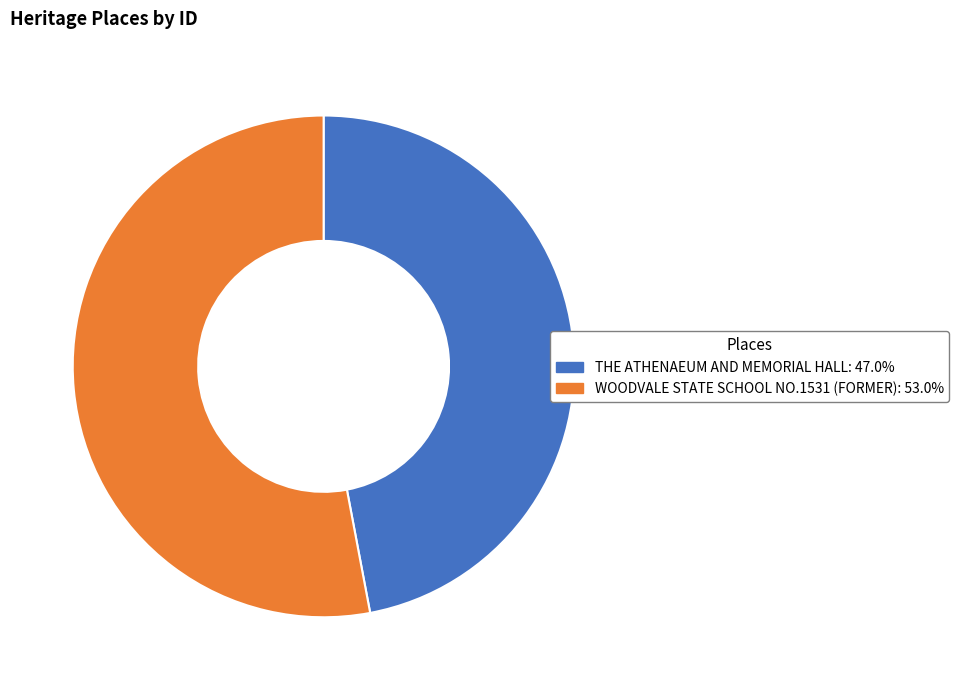

Do THE ATHENAEUM AND MEMORIAL HALL and WOODVALE STATE SCHOOL NO.1531 (FORMER) together represent more than half of the pie?

Yes